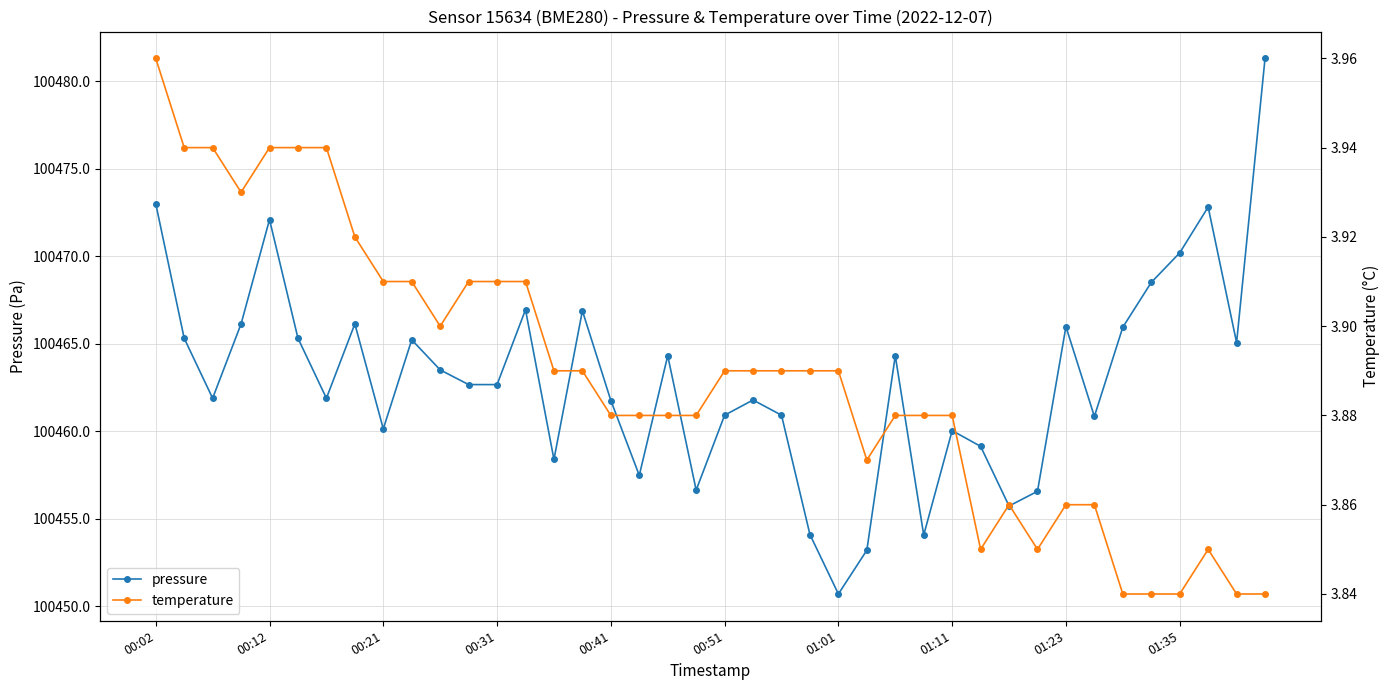

Which category has the lowest value in the temperature series?

34